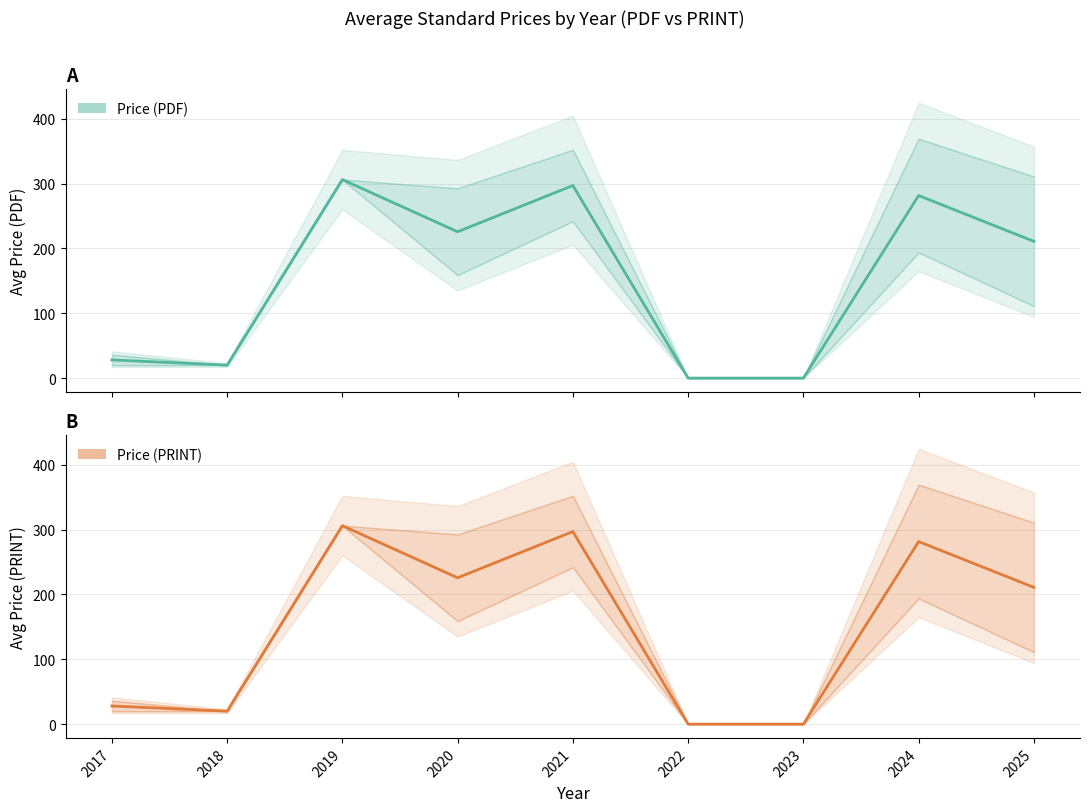

Rank the series by their maximum value, from lowest to highest.

Price (PDF), Price (PRINT)